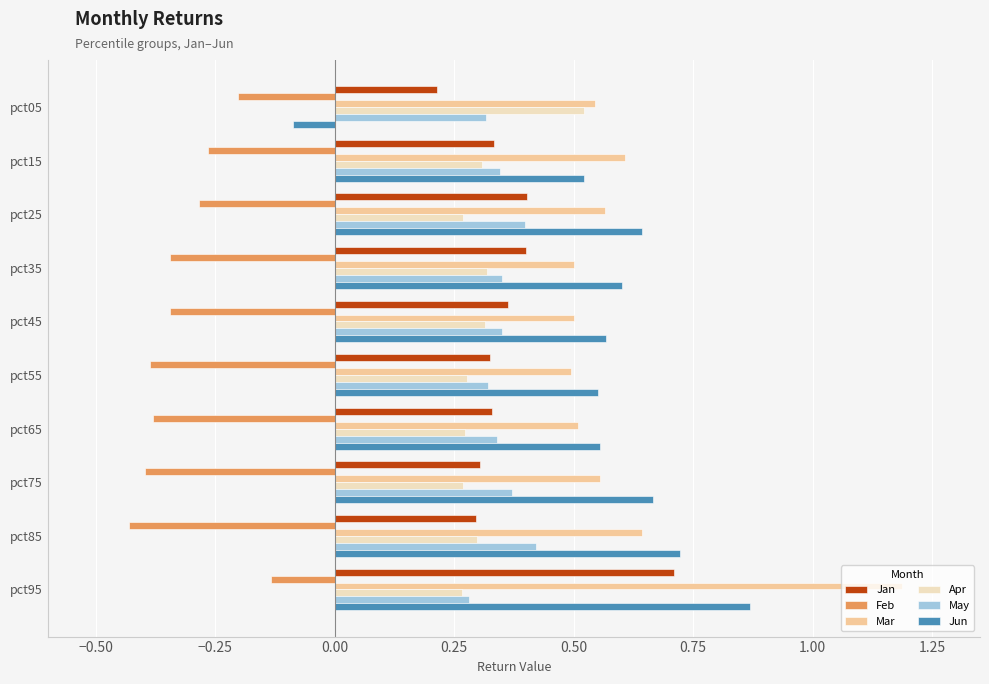

True or false: May has a value of 0.3 at pct85.

False